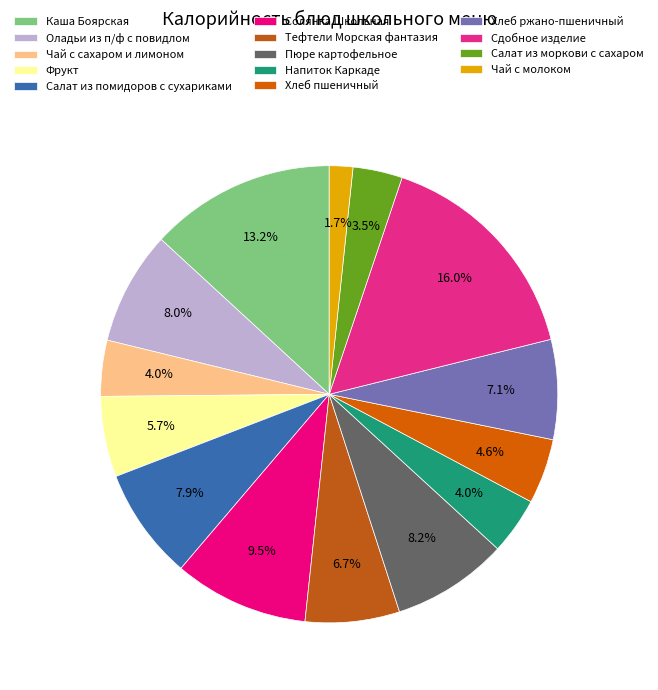

Does Оладьи из п/ф с повидлом represent more than half of the total?

No